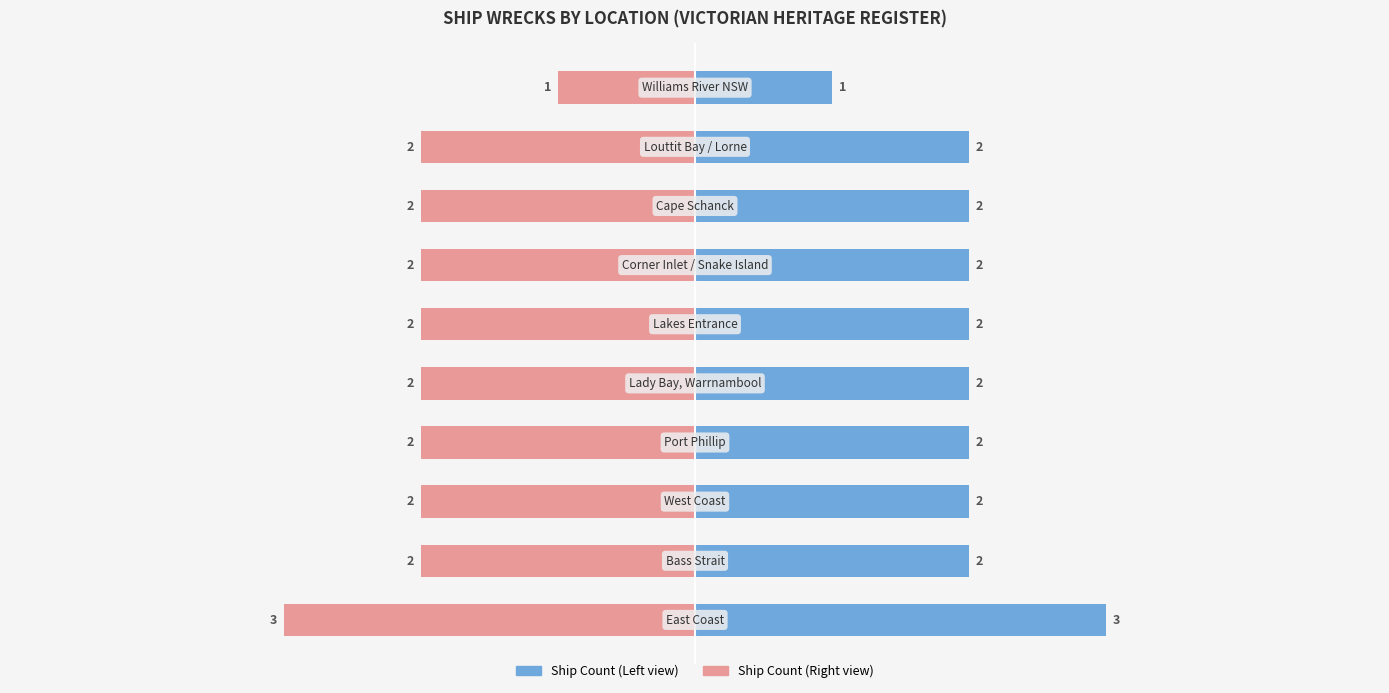

List the series in order of their overall mean, highest first.

Ship Count, Ship Count (mirror)